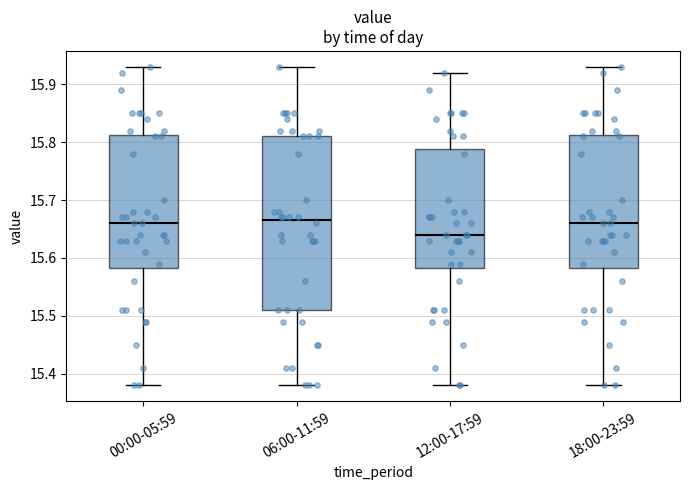

Reading left to right, read every box against the y-axis: the position of its median line, the range the box covers, and the ends of its whiskers. The values are not printed on the chart, so give them approximately, as read against the axis.

00:00-05:59: median 15.66, box 15.58 to 15.81, whiskers 15.38 to 15.93
06:00-11:59: median 15.67, box 15.51 to 15.81, whiskers 15.38 to 15.93
12:00-17:59: median 15.64, box 15.58 to 15.79, whiskers 15.38 to 15.92
18:00-23:59: median 15.66, box 15.58 to 15.81, whiskers 15.38 to 15.93